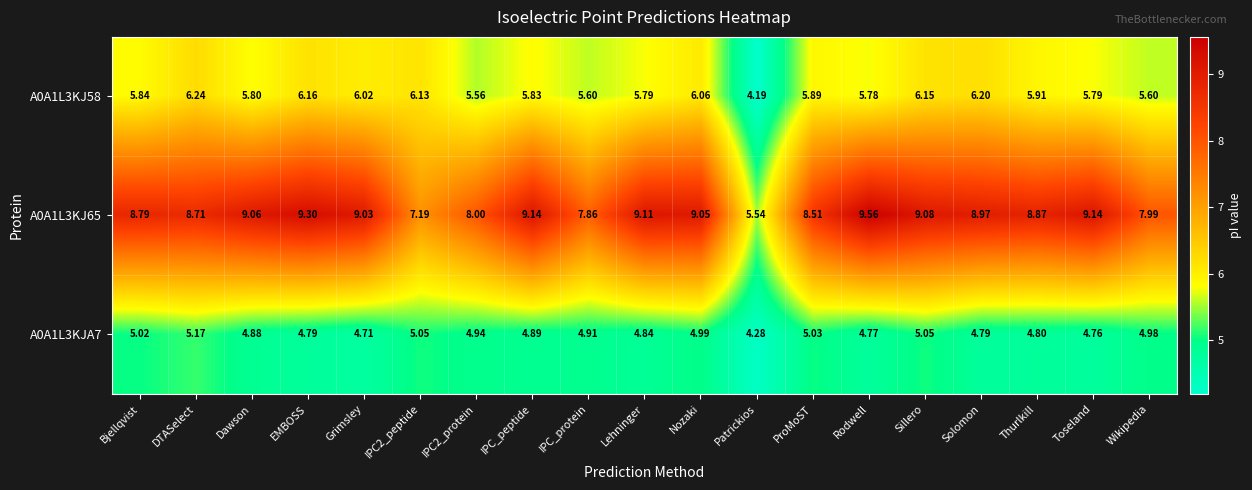

Is the value of A0A1L3KJ65 at Dawson greater than the value of A0A1L3KJA7 at IPC_protein?

Yes